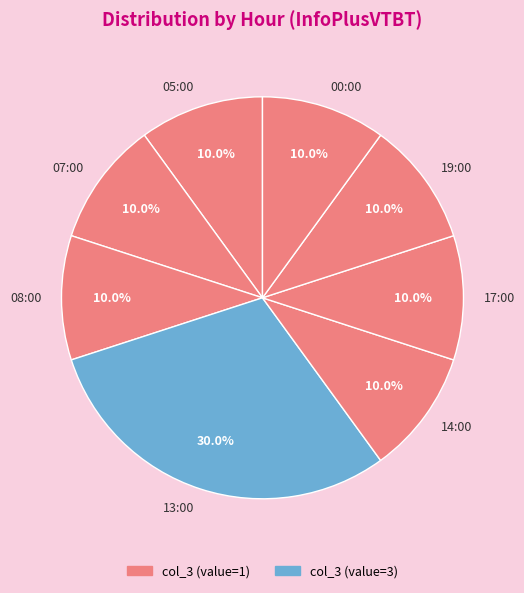

To the nearest percent, what is the combined percentage of 17:00 and 05:00?

20%